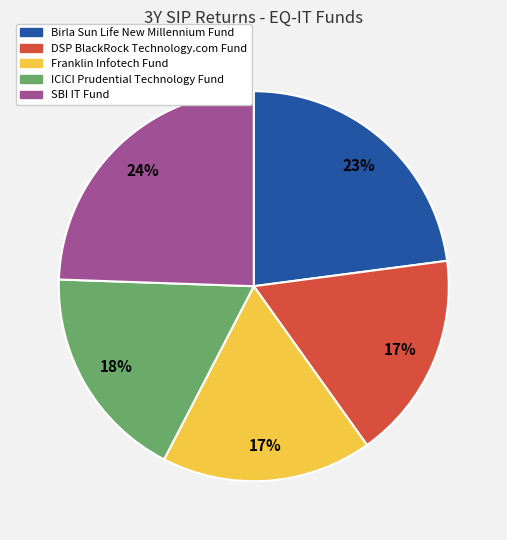

The Franklin Infotech Fund slice represents 17% of the pie. True or false?

True